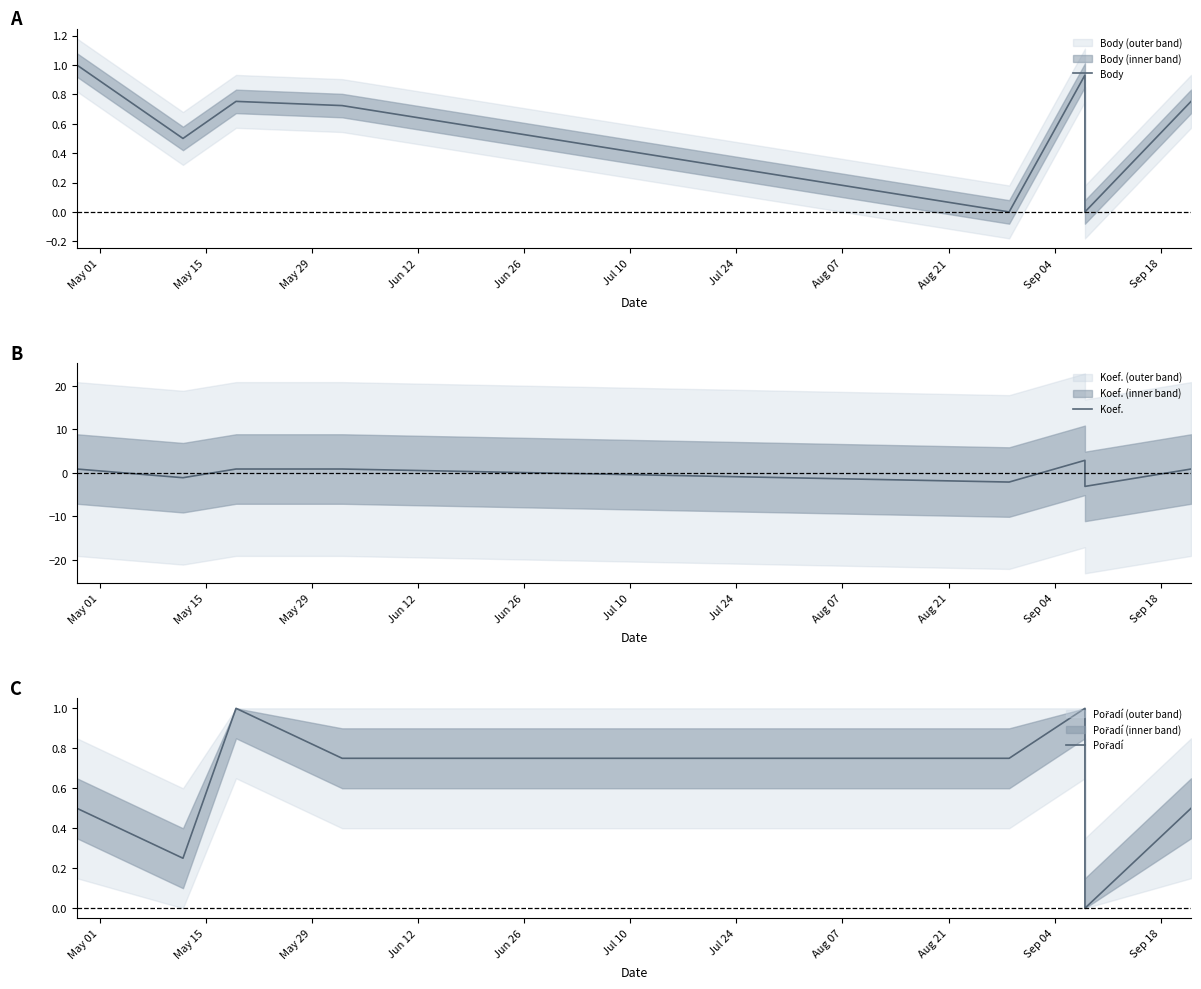

Where is the first local minimum for Pořadí?

May 15